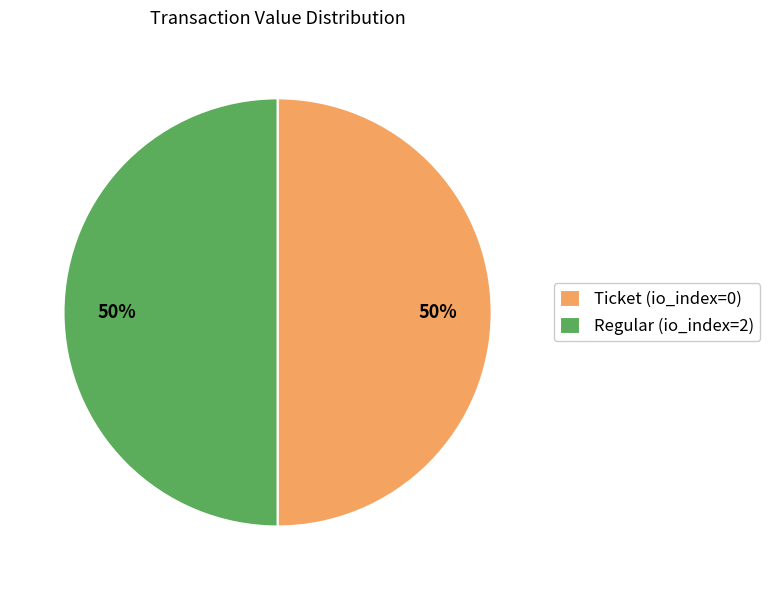

What percentage is the Regular (io_index=2) slice, to the nearest percent?

50%